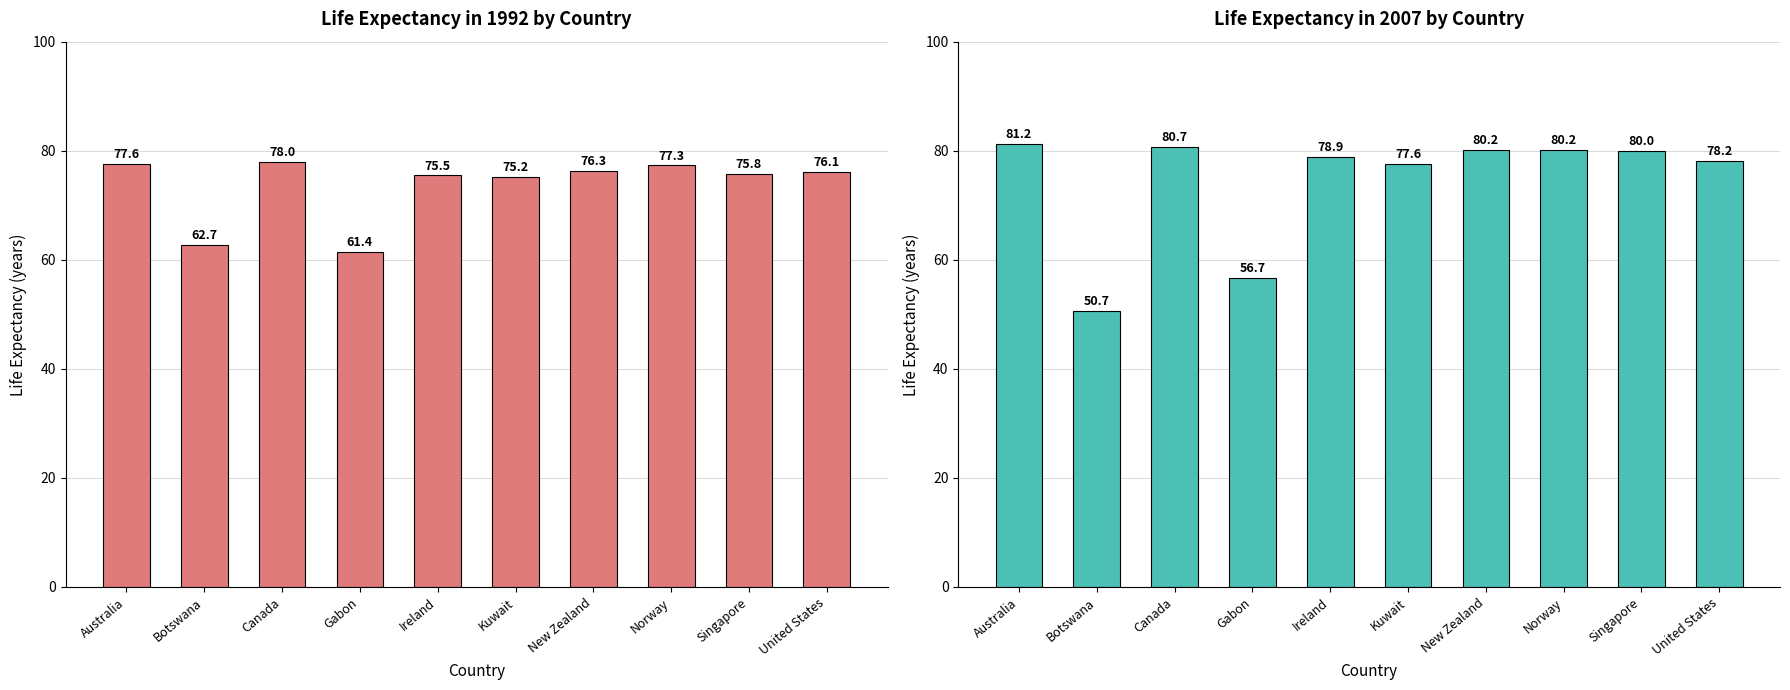

Which has a higher value, Kuwait or Canada?

Canada